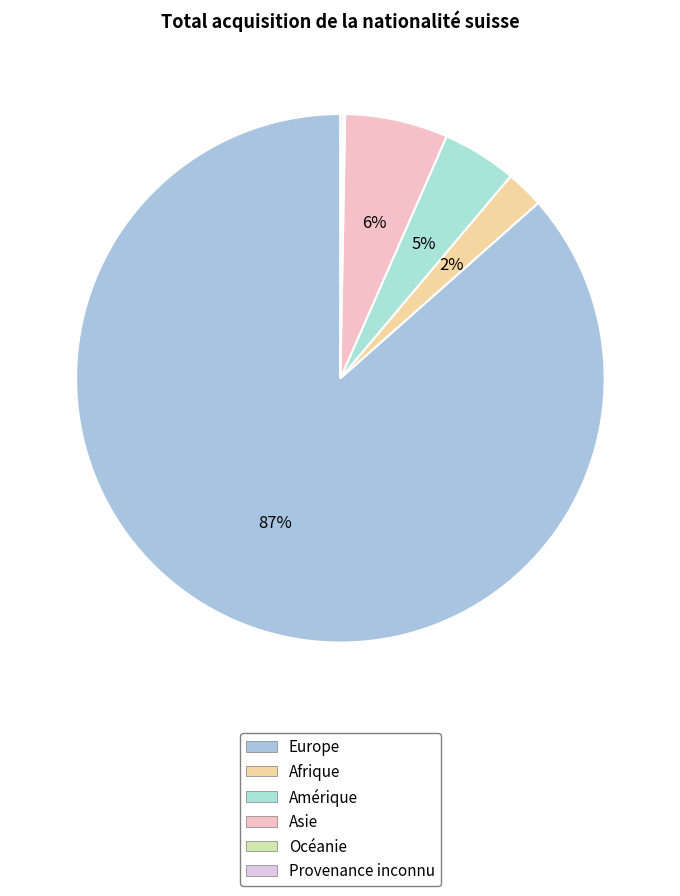

To the nearest percent, what is the average slice percentage?

17%